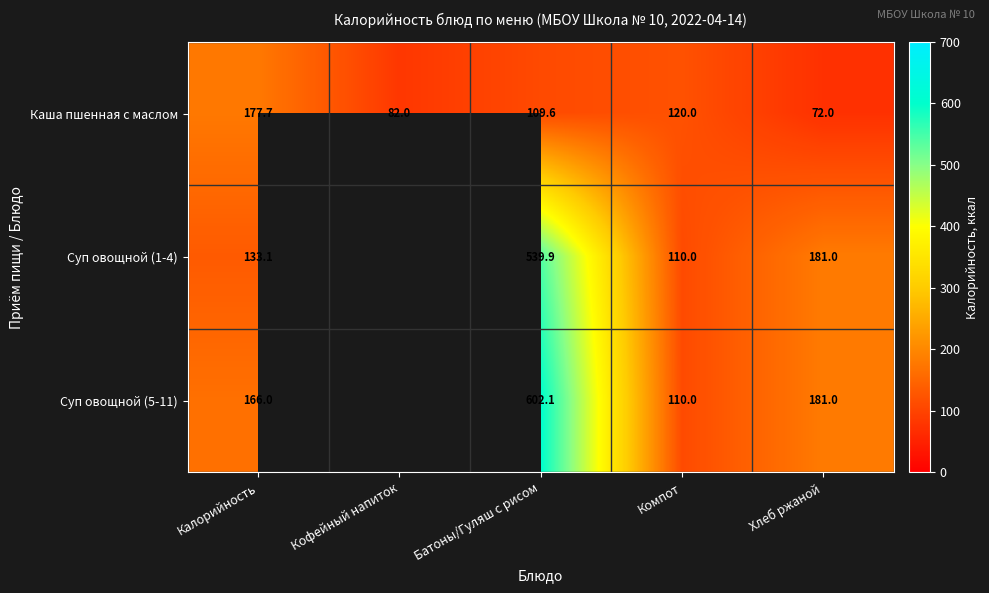

What is the difference between the Суп овощной (1-4) values at Компот and Калорийность?

23.1